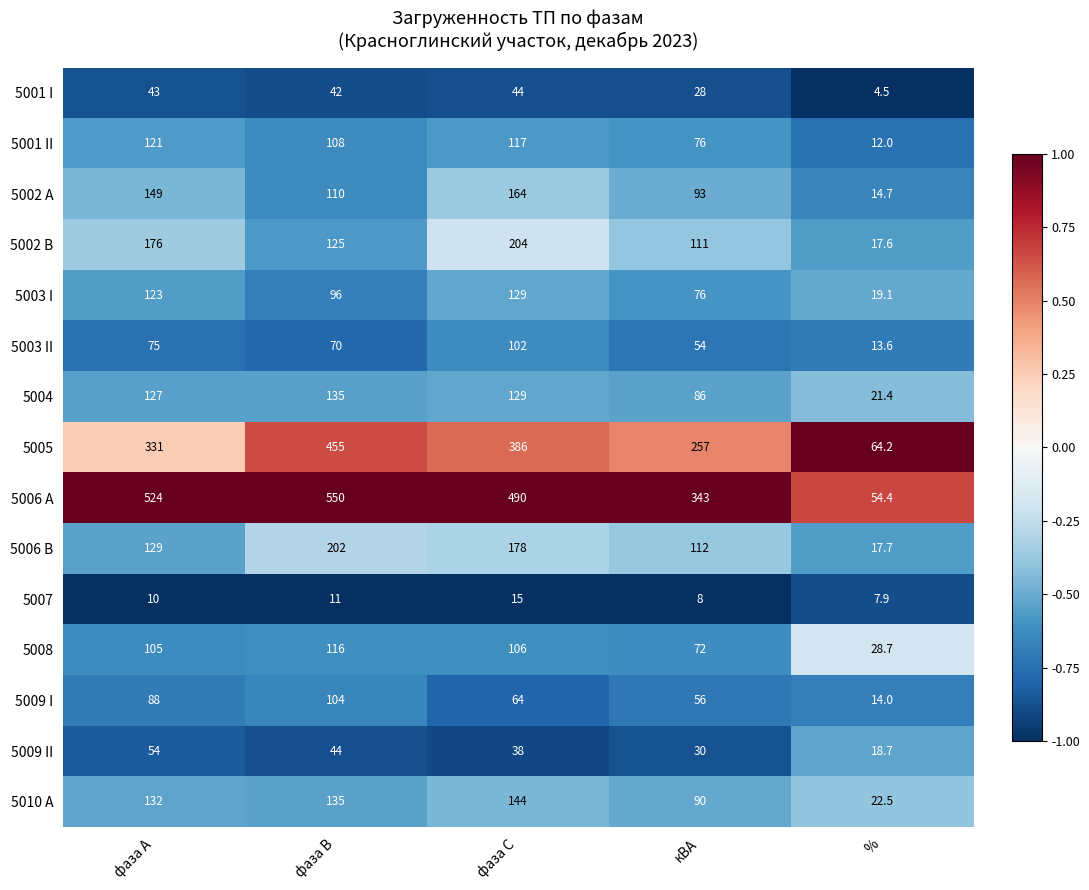

Between фаза В and фаза С, which series saw the biggest shift?

5002 B